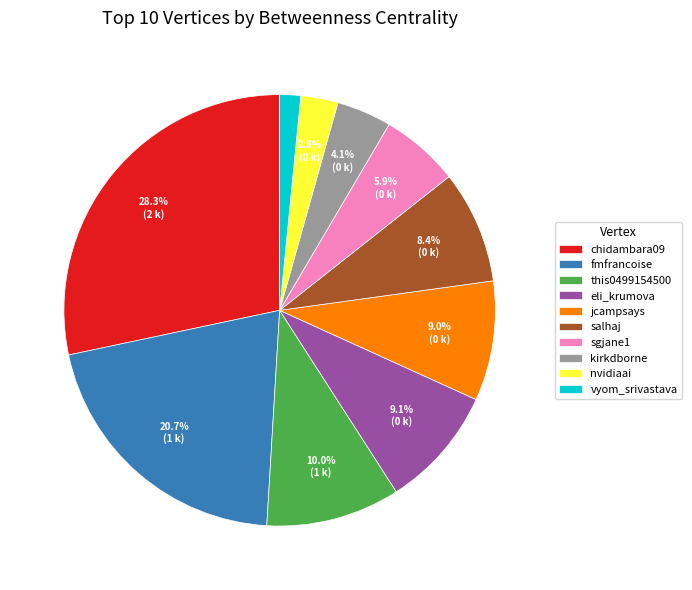

Is vyom_srivastava the majority of the pie?

No